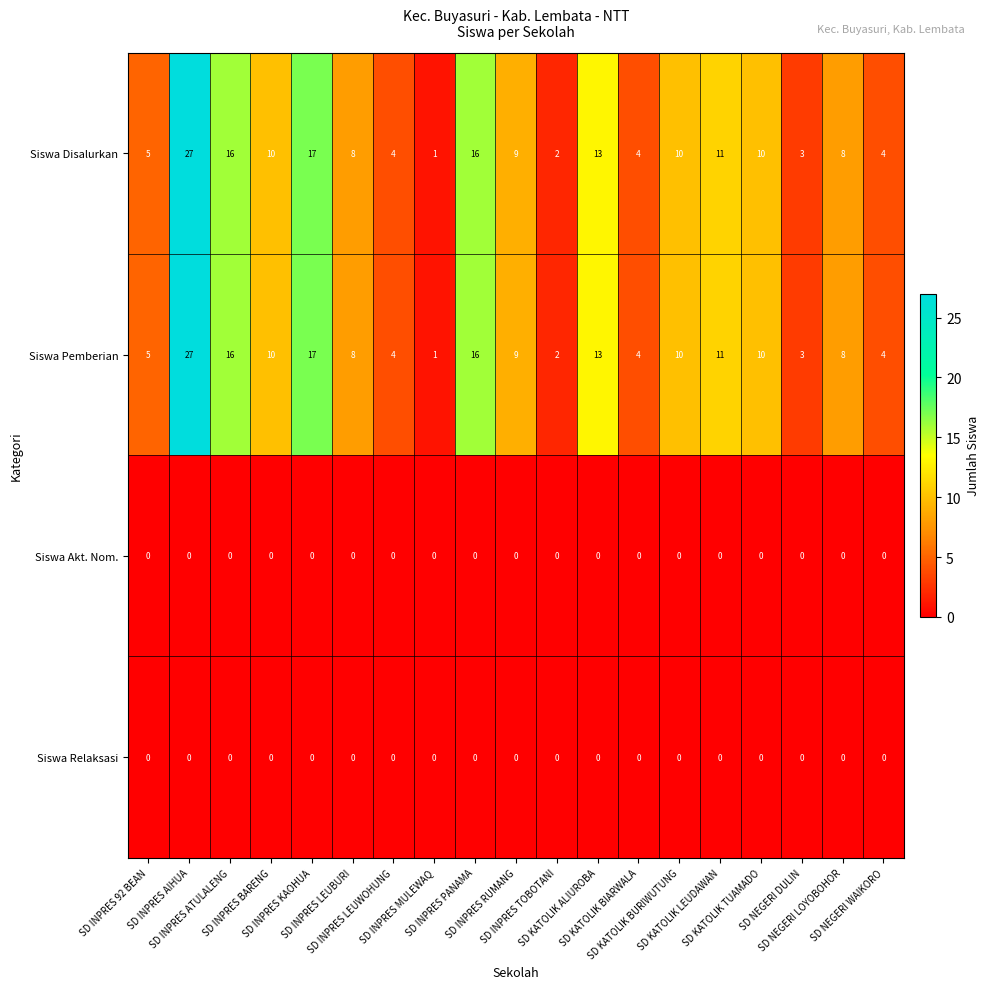

What is the maximum value shown in the chart?

27